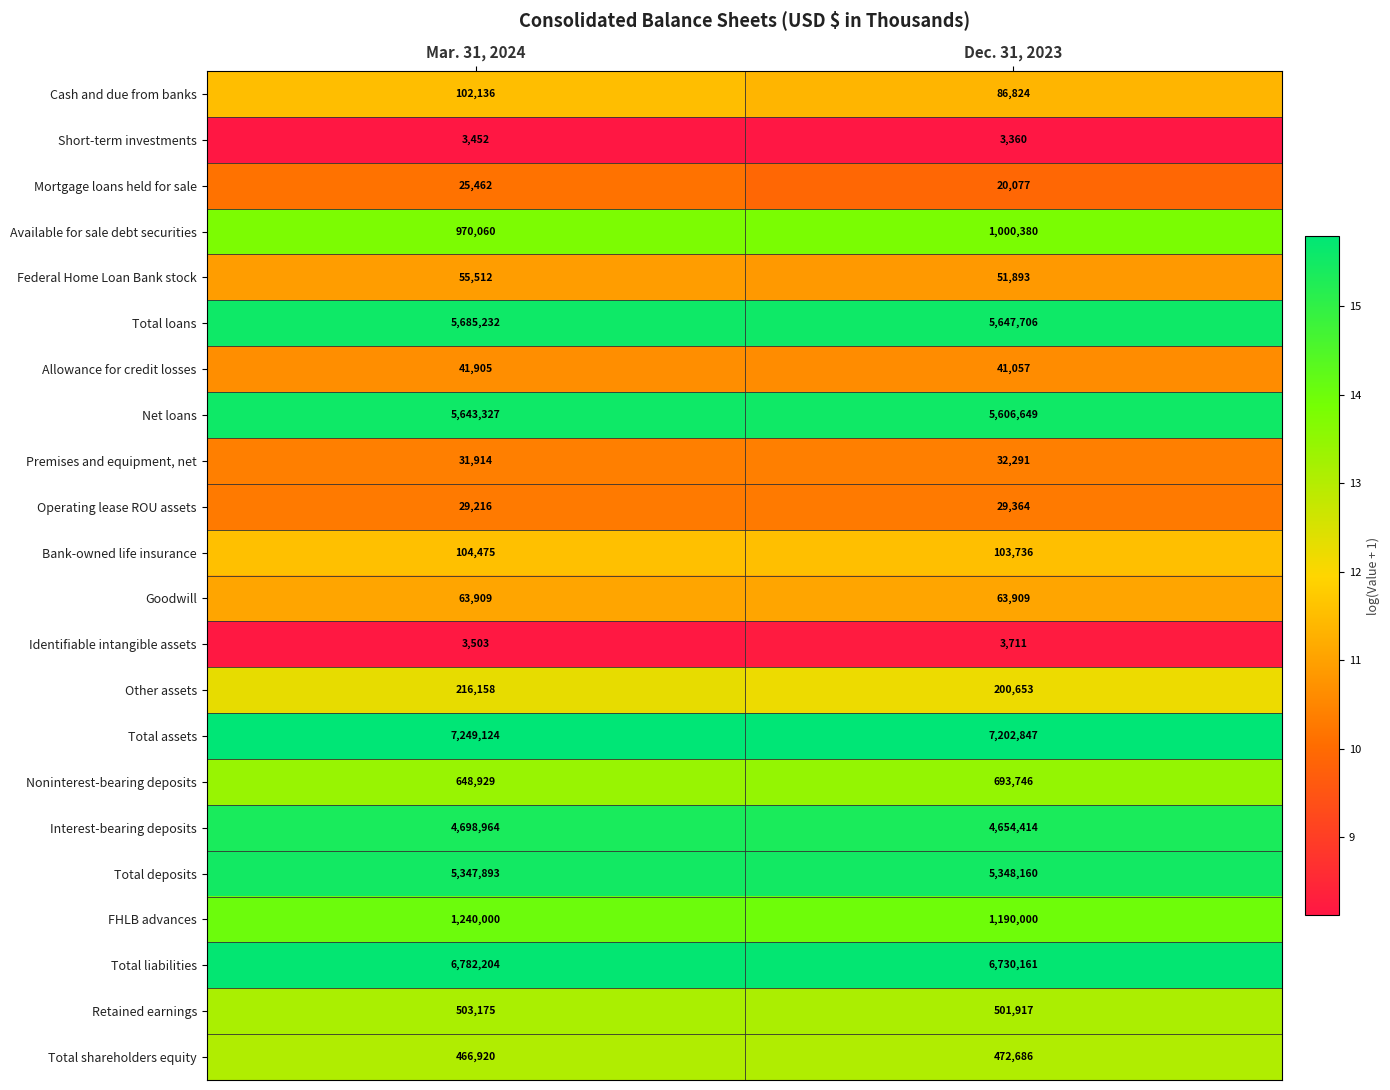

Is it true that Short-term investments equals 4679 at Dec. 31, 2023?

False